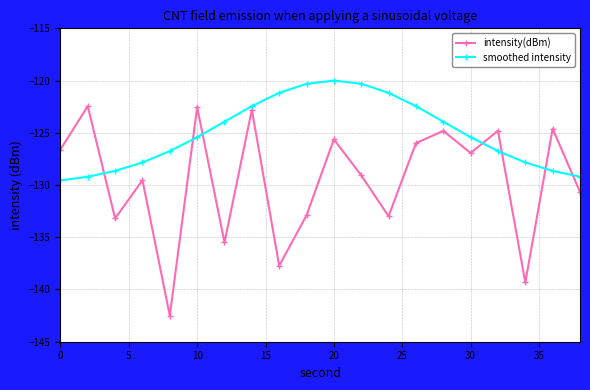

Which series has the largest total across all categories?

smoothed intensity